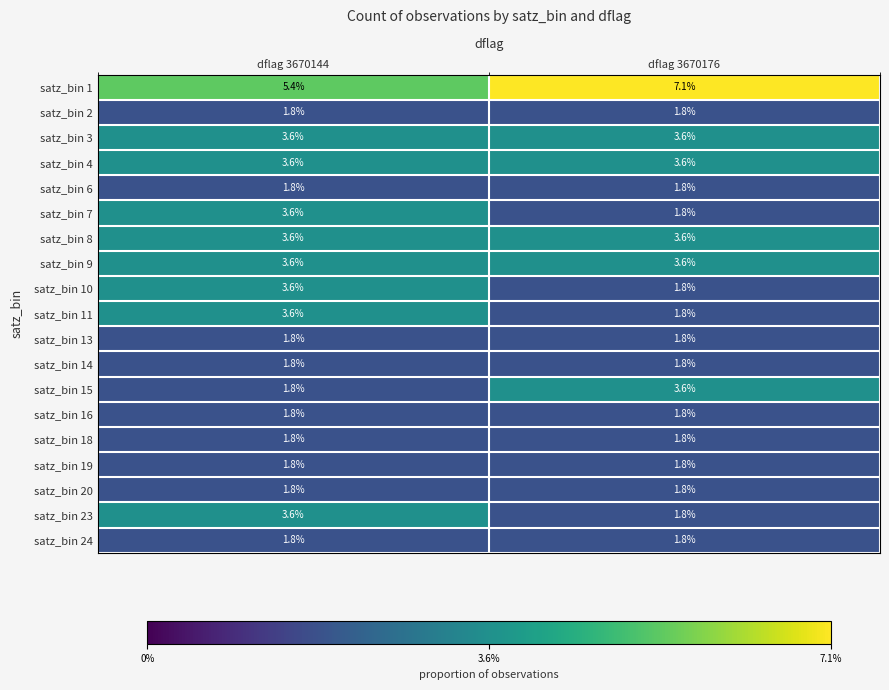

At which category is the sum across all series the highest?

dflag 3670144